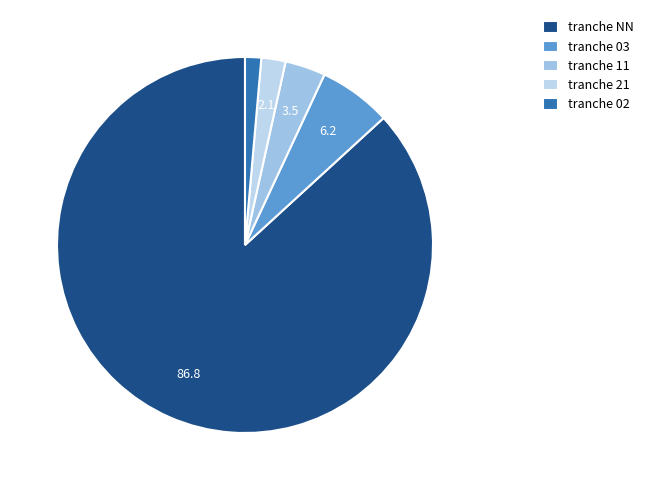

Count the number of slices in the pie.

5